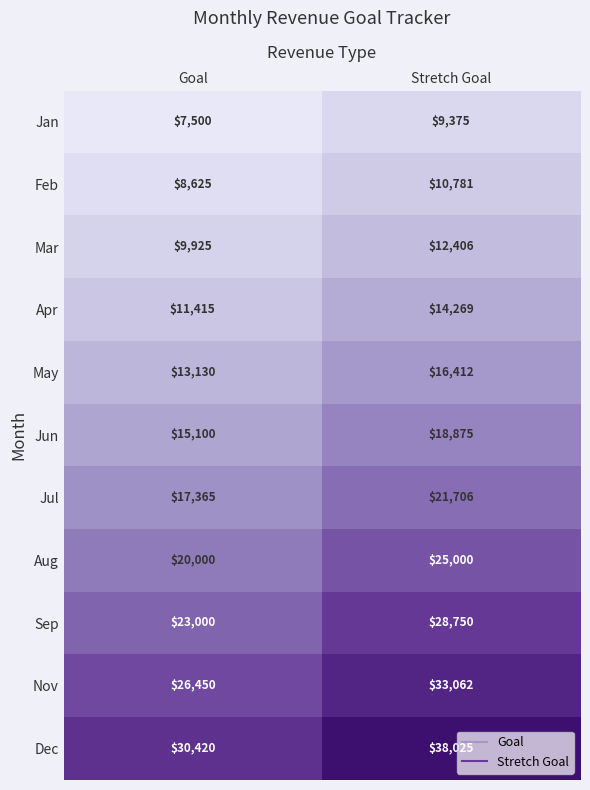

What is the total value across all series at Goal?

182930